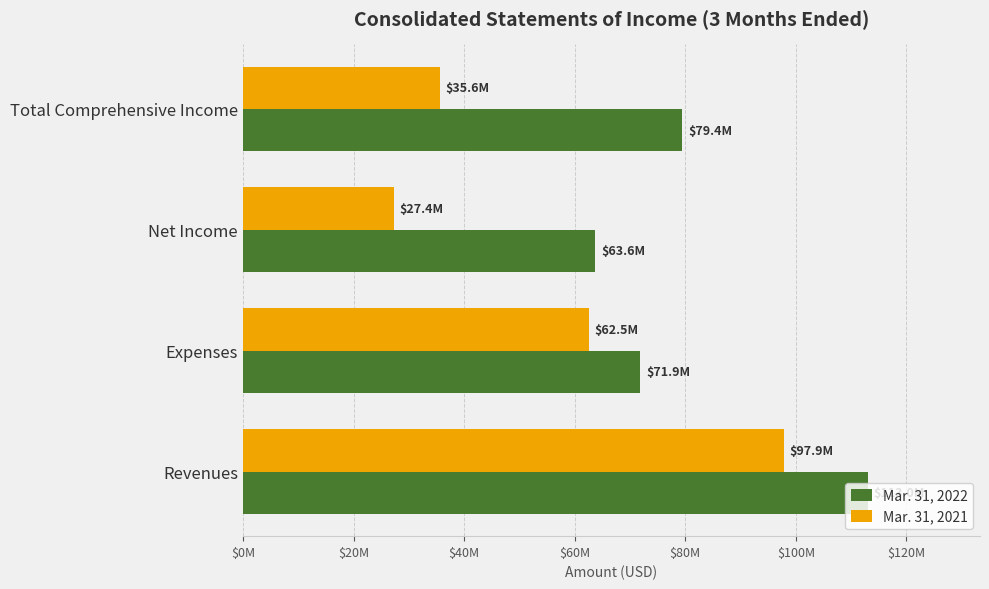

What are all the series names shown in the legend?

Mar. 31, 2022, Mar. 31, 2021